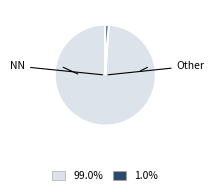

Is there a majority slice in this chart?

Yes